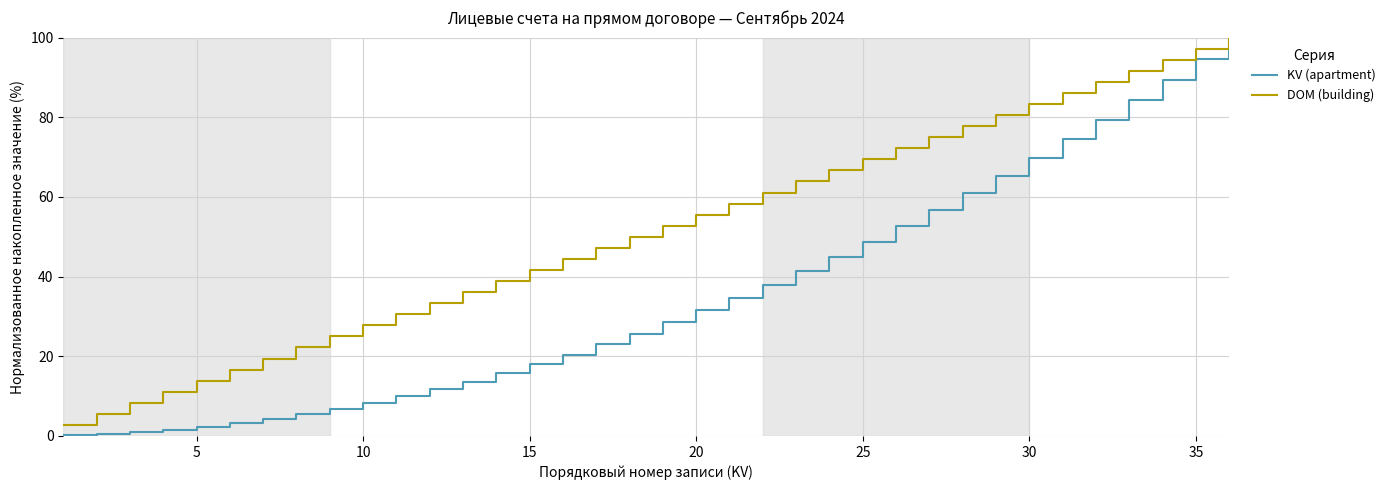

List the series in order of their overall mean, lowest first.

KV (apartment), DOM (building)